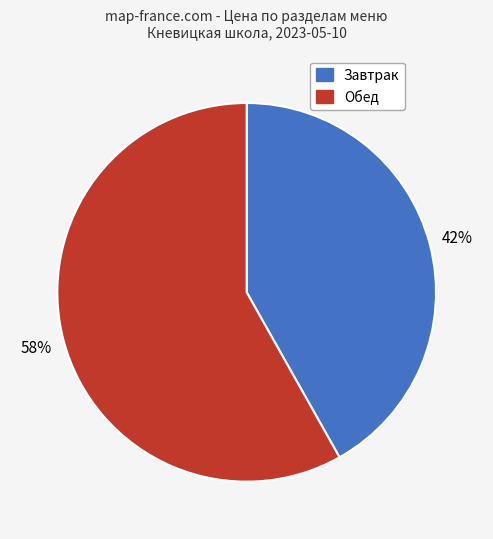

Does any single category account for the majority?

Yes